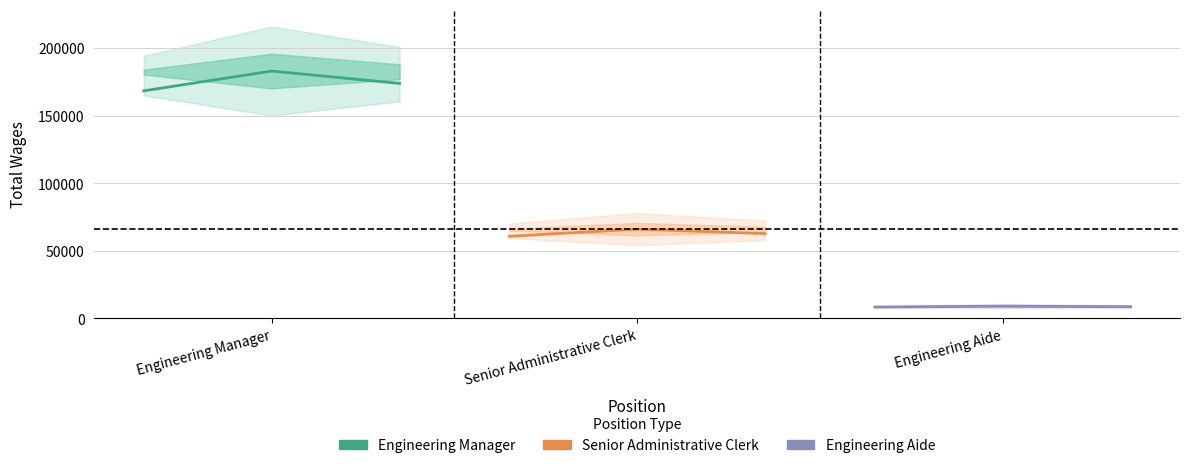

At which label does Senior Administrative Clerk first exceed 62736?

Senior Administrative Clerk